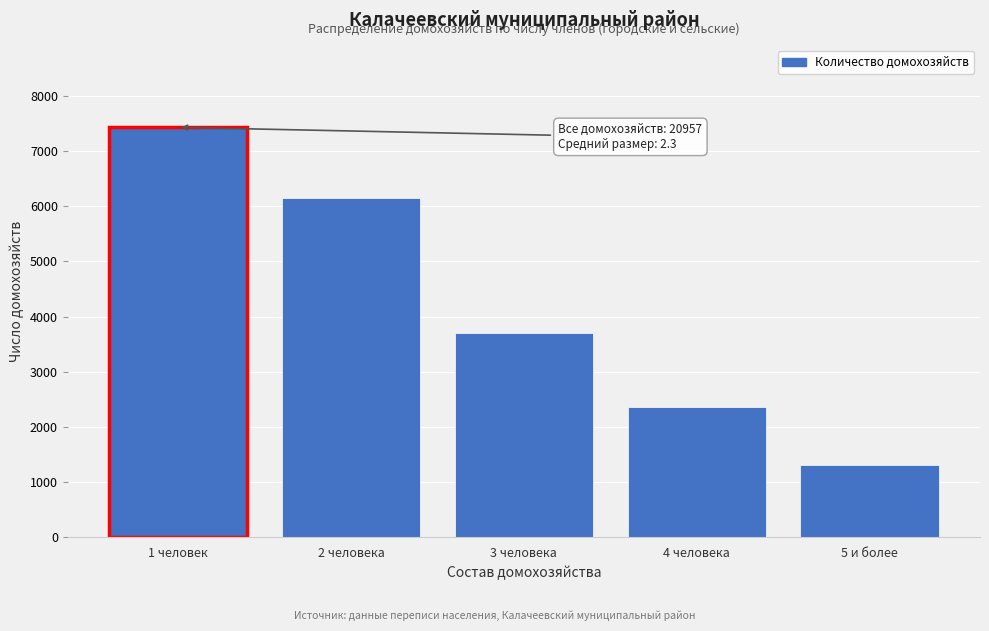

Reading left to right, list all the values displayed in this chart.

1 человек=7430	2 человека=6151	3 человека=3709	4 человека=2354	5 и более=1313